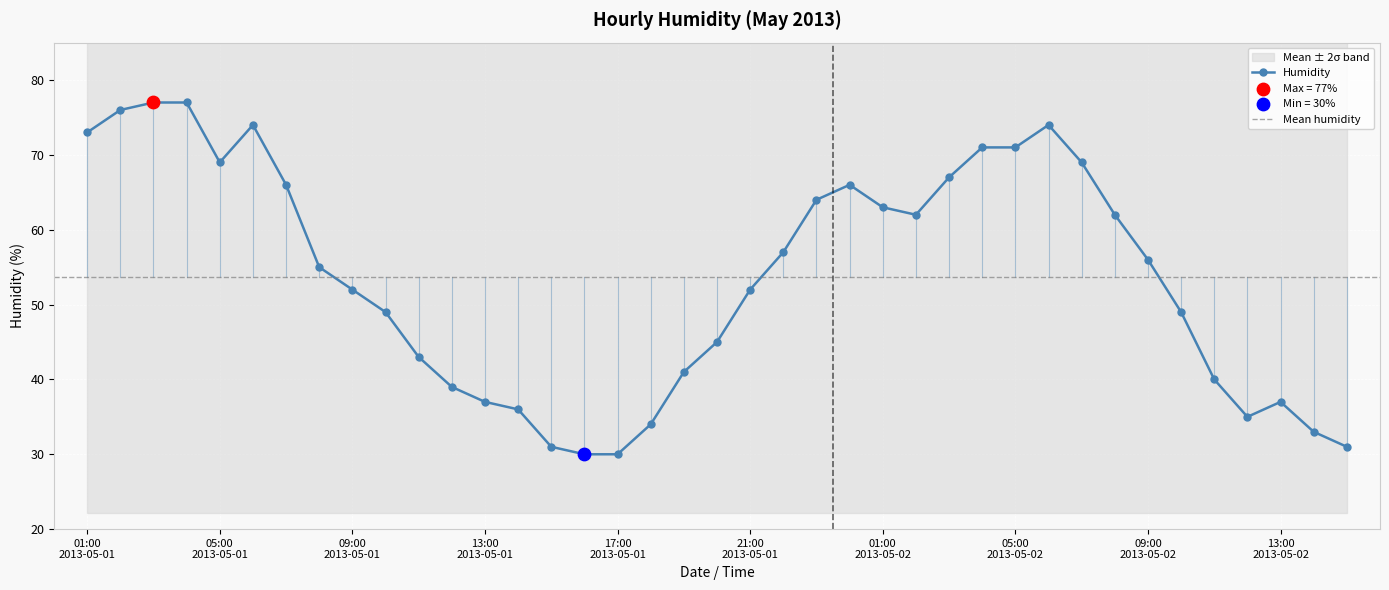

What is the lowest value of the Humidity series?

30